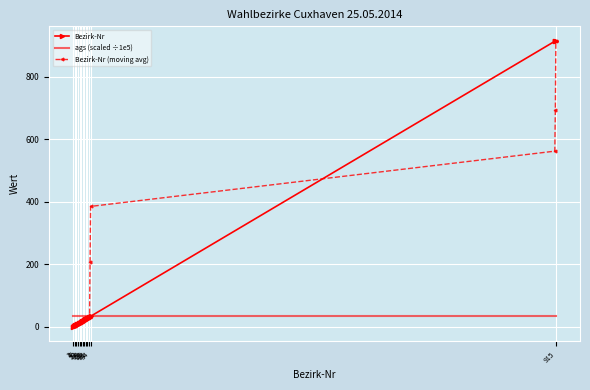

What is the smallest value displayed?

1.0